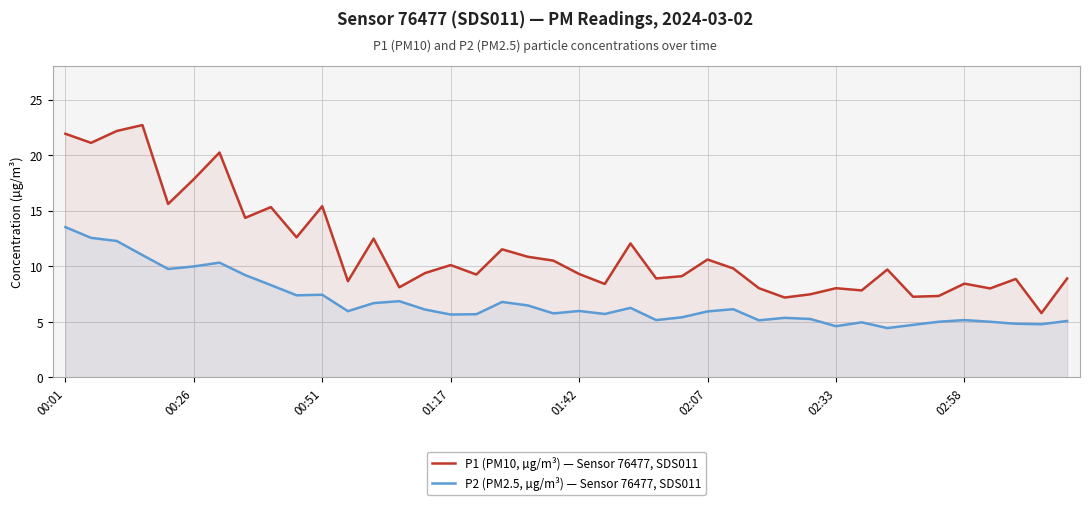

What is the minimum value shown in the chart?

4.4